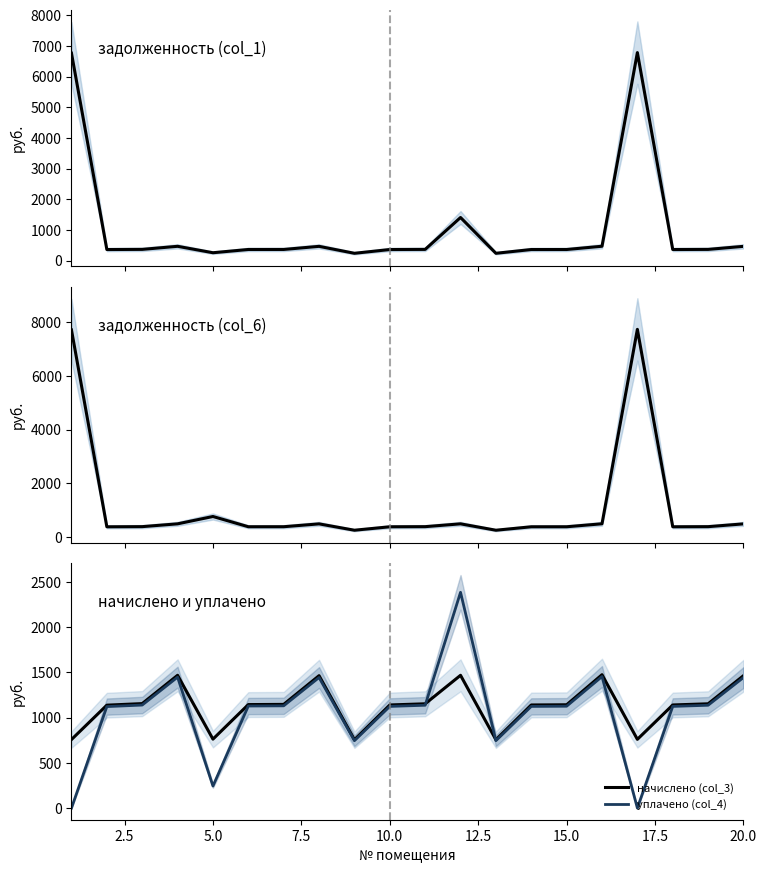

Reading right to left, what are all the values shown in this chart?

задолженность (col_1): 467.8	368.5	364.3	6785.8	471.3	365.0	364.3	241.5	1408.5	368.5	364.3	241.5	467.8	366.4	365.7	259.6	469.2	369.1	363.6	6766.6
задолженность (col_6): 488.2	384.5	380.2	7728.6	491.8	380.9	380.2	252.0	489.6	384.5	380.2	252.0	488.2	382.3	381.6	762.8	489.6	385.2	379.4	7706.7
начислено (col_3): 1464.5	1153.4	1140.5	760.3	1475.3	1142.6	1140.5	756.0	1468.8	1153.4	1140.5	756.0	1464.5	1147.0	1144.8	762.5	1468.8	1155.6	1138.3	758.2
уплачено (col_4): 1444.1	1137.4	1124.6	0.0	1454.8	1126.8	1124.6	745.5	2386.8	1137.4	1124.6	745.5	1444.1	1131.0	1128.9	243.6	1448.4	1139.5	1122.5	0.0